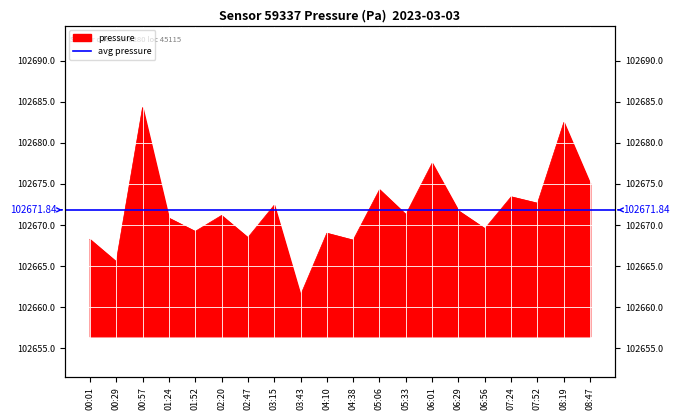

List the labels in order of value, smallest first.

03:43, 00:29, 04:38, 00:01, 02:47, 04:10, 01:52, 06:56, 01:24, 02:20, 05:33, 06:29, 03:15, 07:52, 07:24, 05:06, 08:47, 06:01, 08:19, 00:57